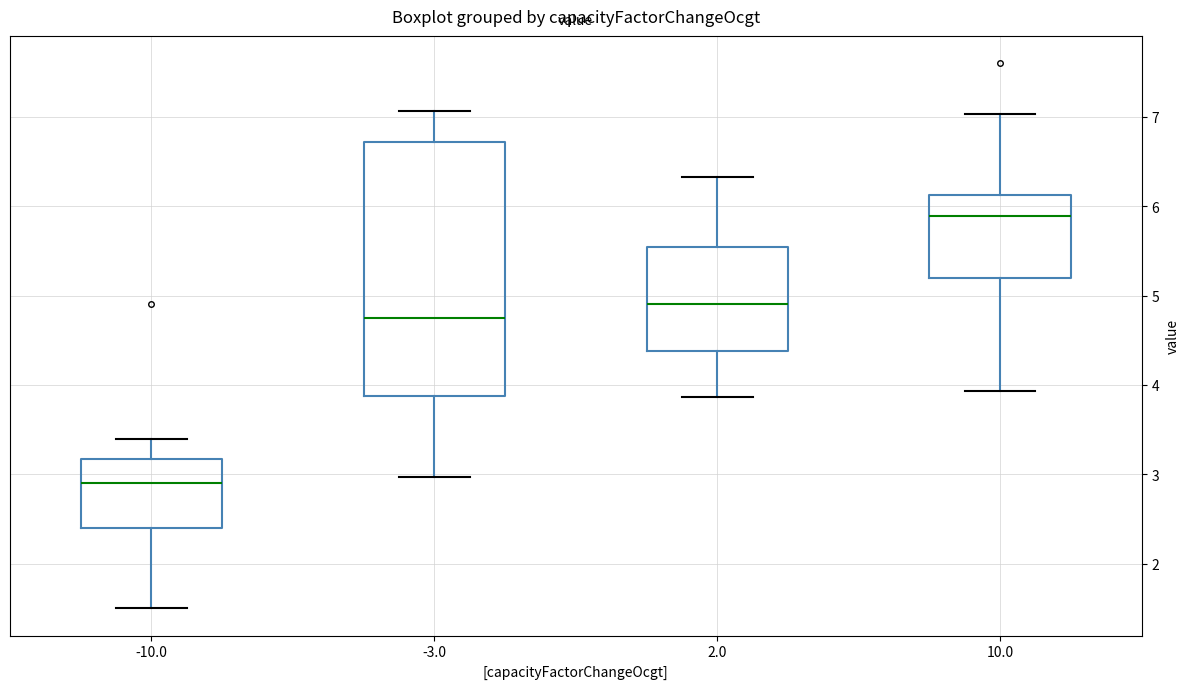

Where is the upper edge of the box at x = -3.0 on the y-axis? The values are not printed on the chart, so give them approximately, as read against the axis.

6.7